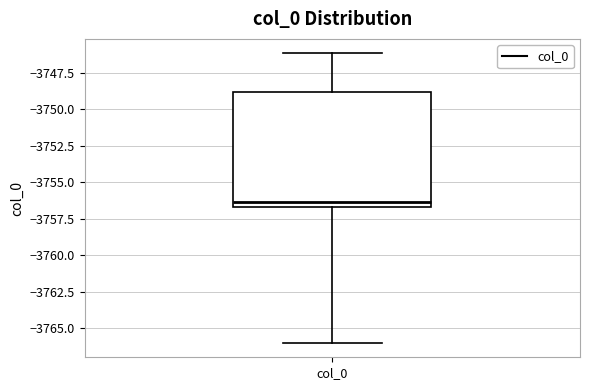

Transcribe this box plot: give where the median line is, the range the box spans, and where the two whiskers end, as read against the y-axis. The values are not printed on the chart, so give them approximately, as read against the axis.

median -3756.5 (just above the box's lower edge), box -3756.5 to -3749.0, whiskers -3766.0 to -3746.0